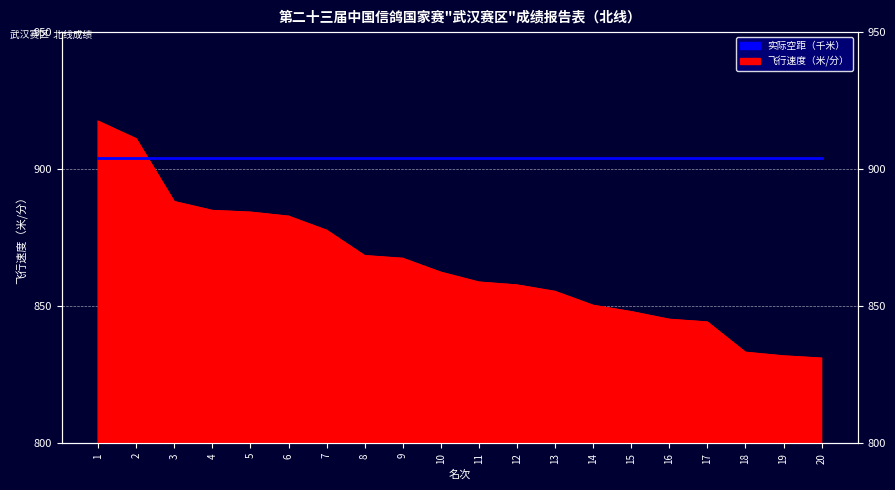

The value at 6 is 1546.4. True or false?

False